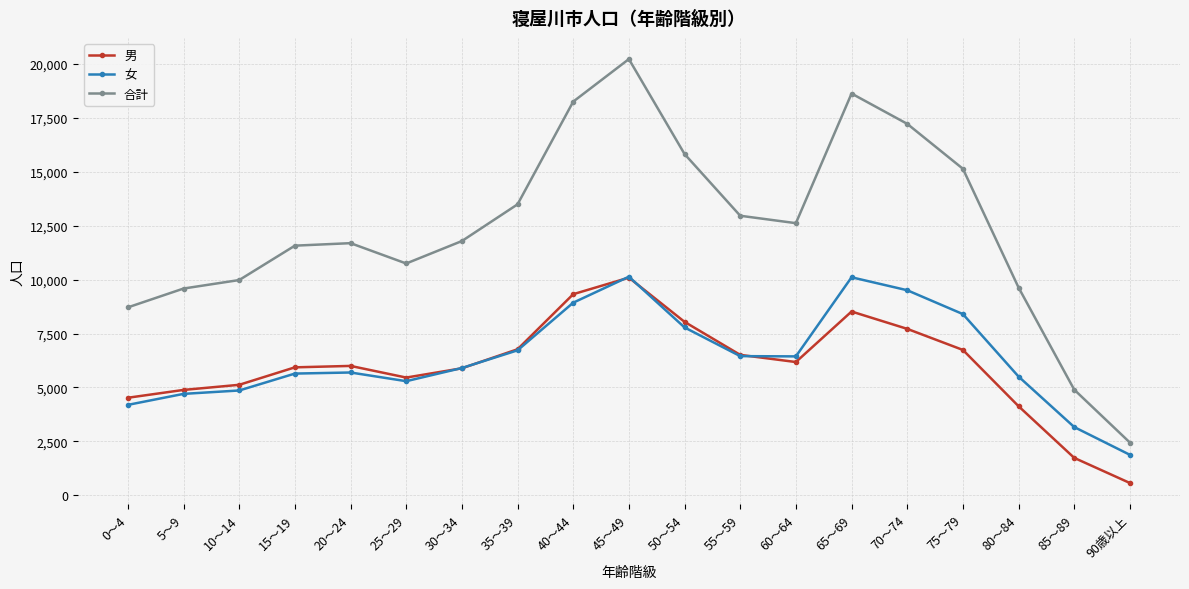

What is the sum of all 合計 values?

235387